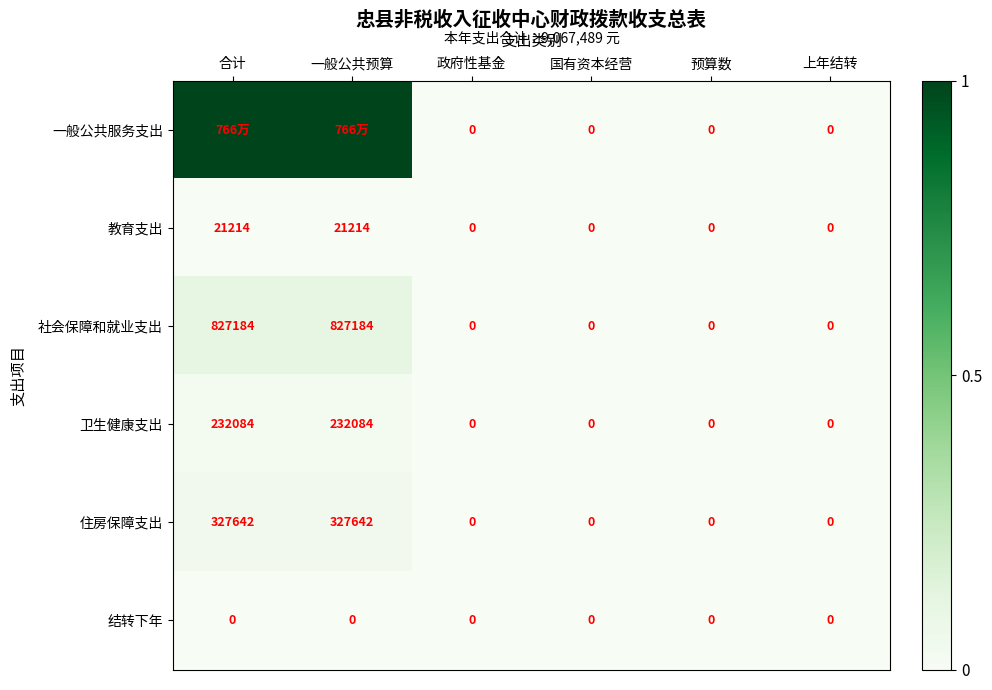

Which label corresponds to the smallest value in the chart?

政府性基金